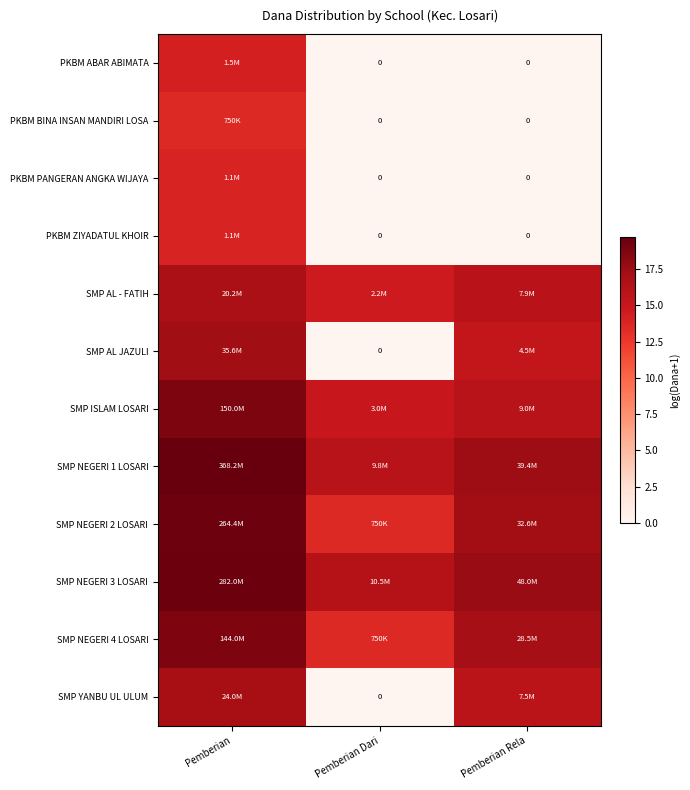

Rank the categories by SMP NEGERI 3 LOSARI value from highest to lowest.

Pemberian, Pemberian Rela, Pemberian Dari